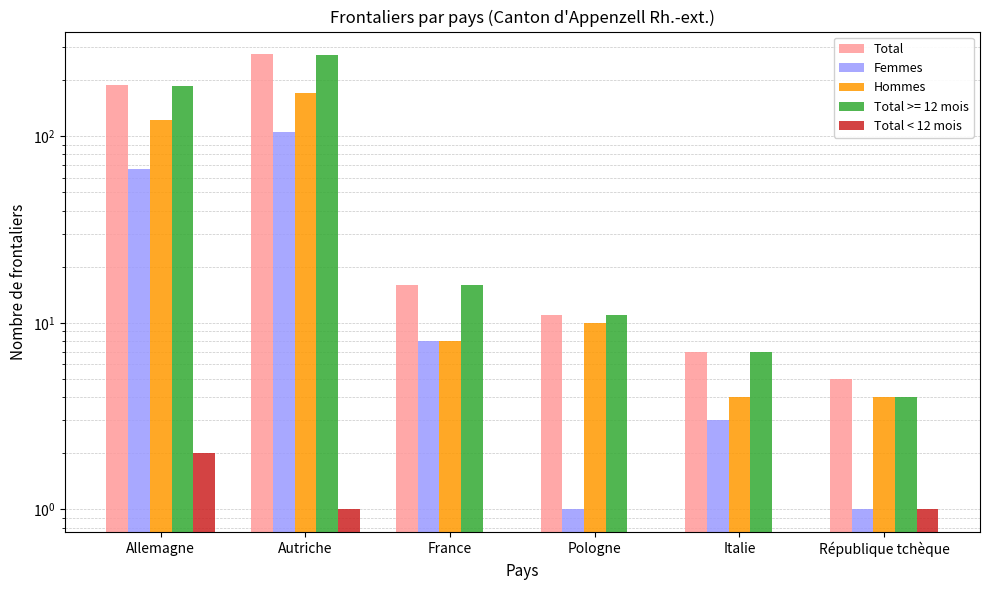

What is the difference between the maximum and minimum values in the Femmes series?

104